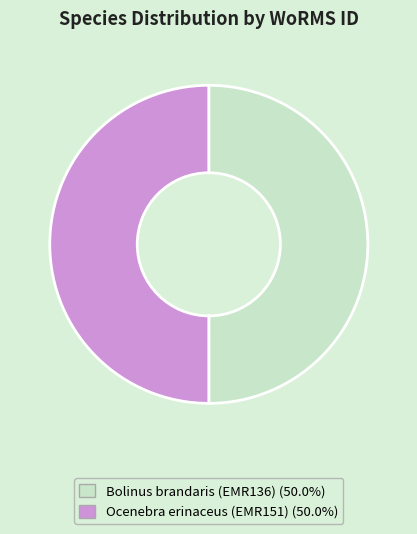

What is the ratio of the value at Bolinus brandaris (EMR136) to the value at Ocenebra erinaceus (EMR151)?

1.0